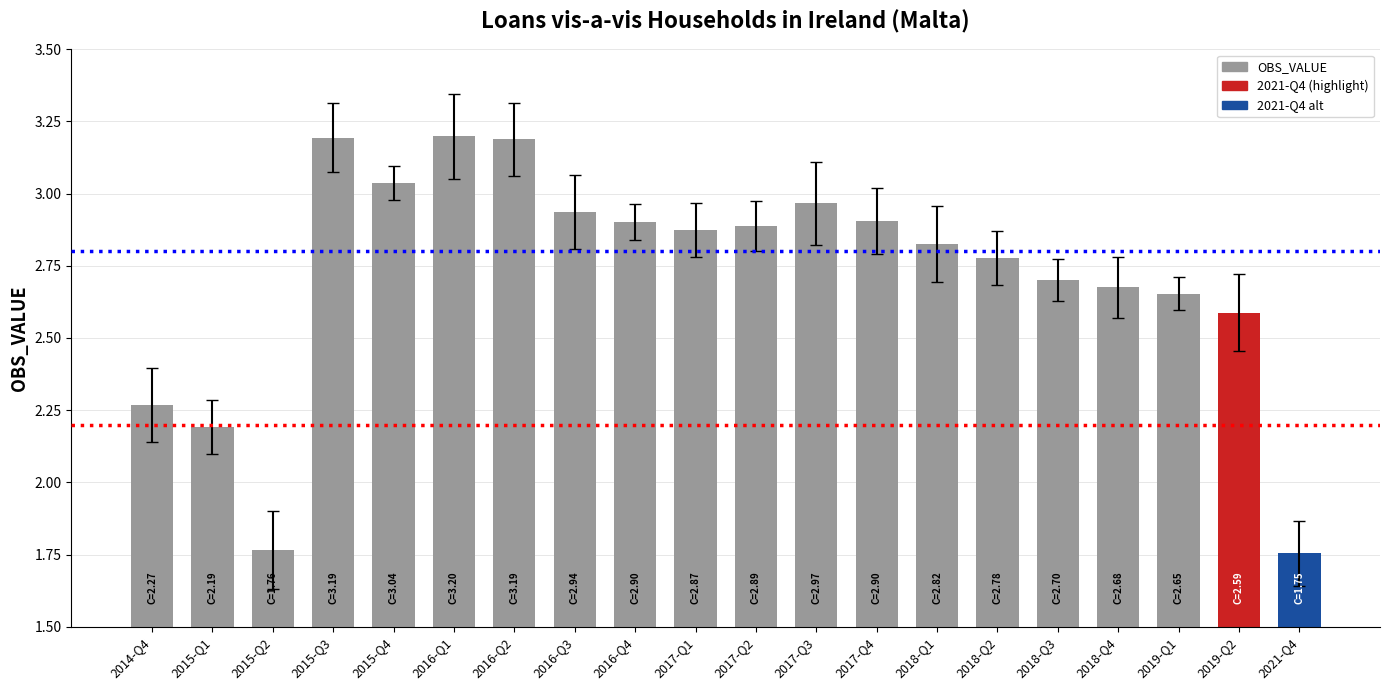

How many data points does each series have?

20